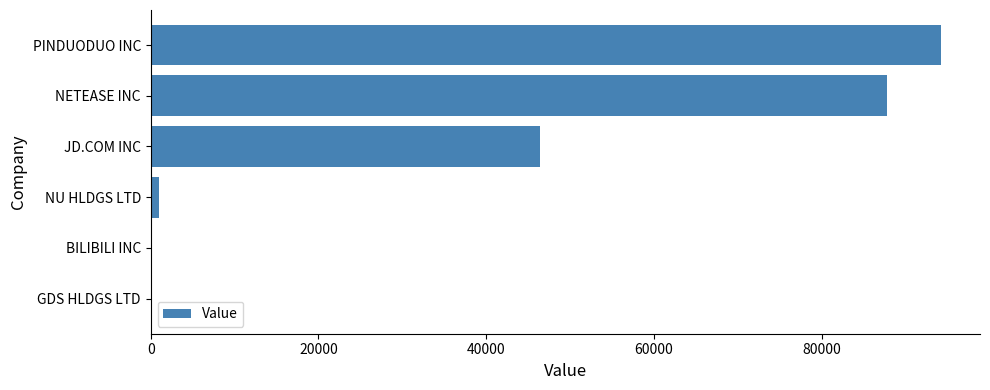

True or false: the data shows -40704 at BILIBILI INC.

False